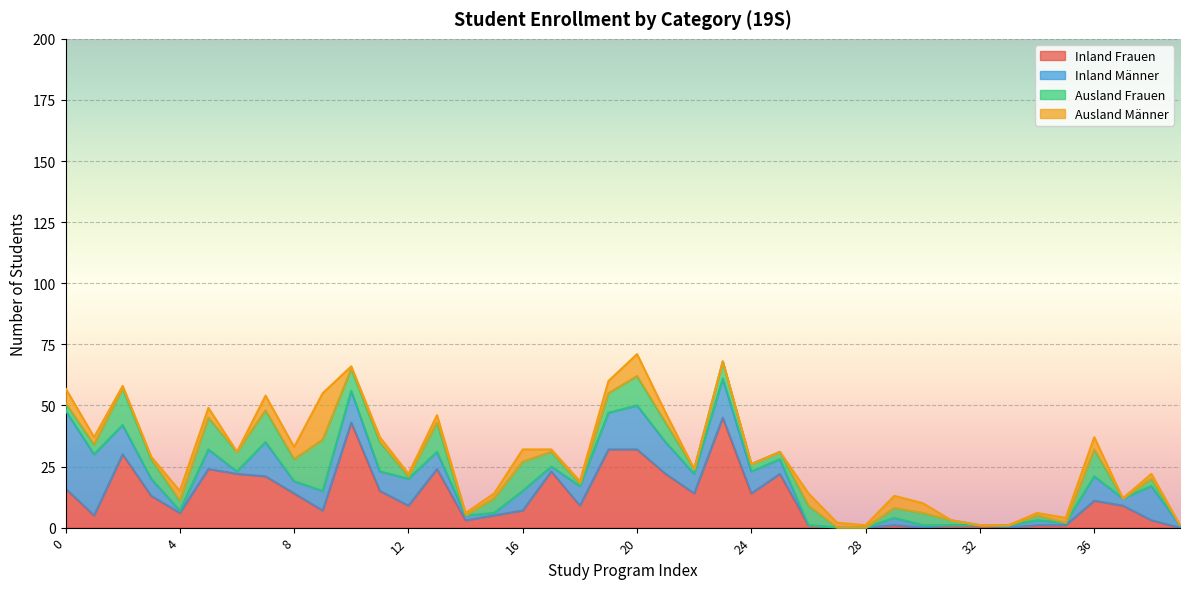

Which series has the widest spread of values?

Inland Frauen